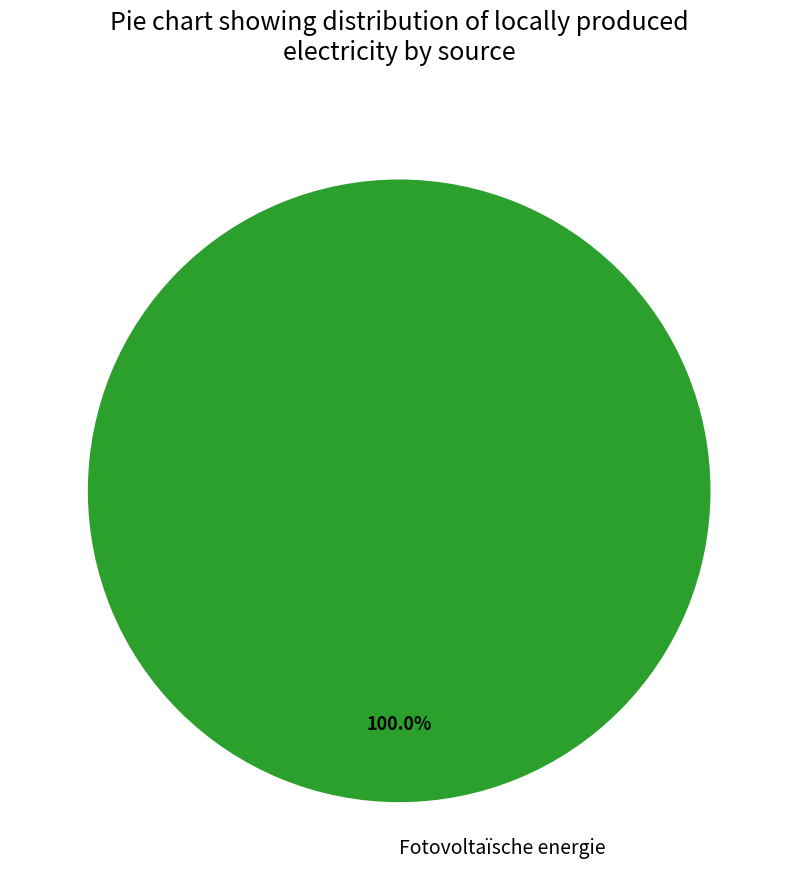

What is the majority slice?

Fotovoltaïsche energie